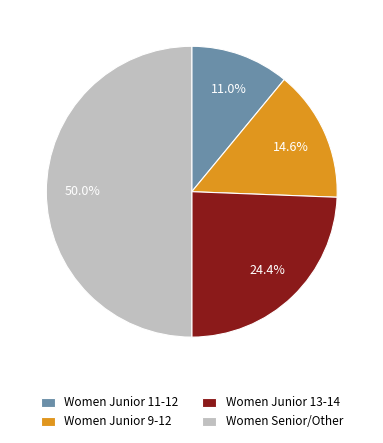

Rank the categories by value from highest to lowest.

Women Senior/Other, Women Junior 13-14, Women Junior 9-12, Women Junior 11-12